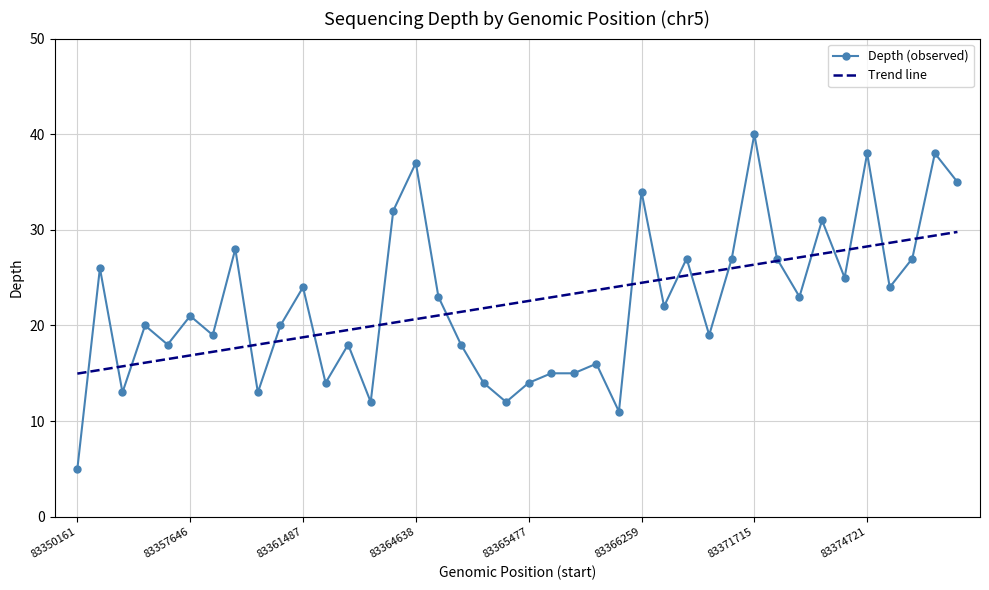

How many intersections are there between Depth (observed) and Trend line?

19